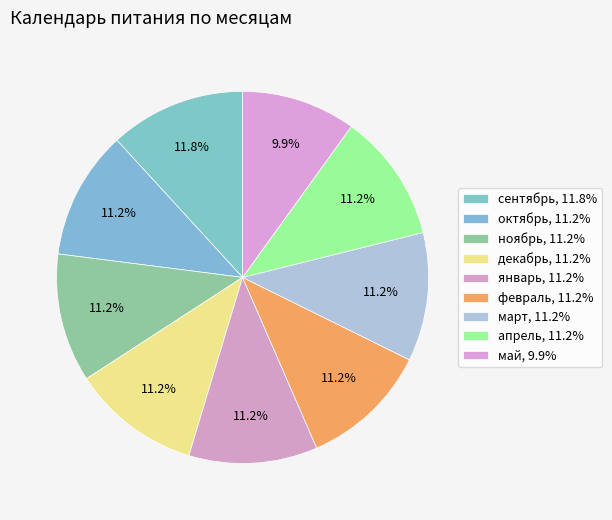

Count the number of slices in the pie.

9